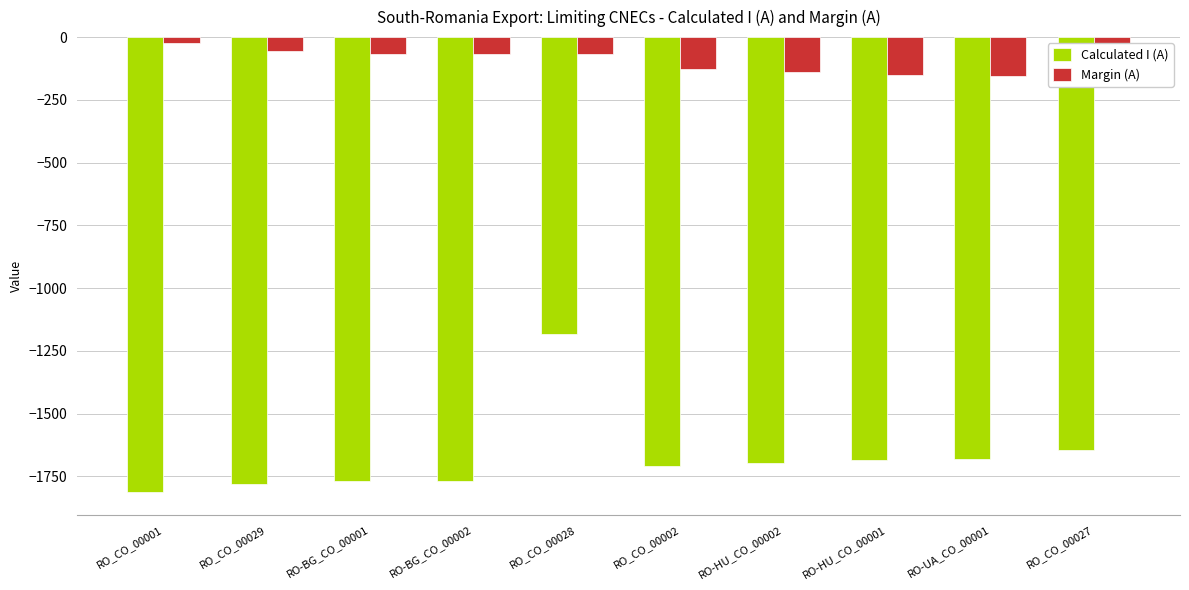

Is the value of Calculated I (A) at RO-BG_CO_00002 greater than the value of Margin (A) at RO-BG_CO_00001?

No